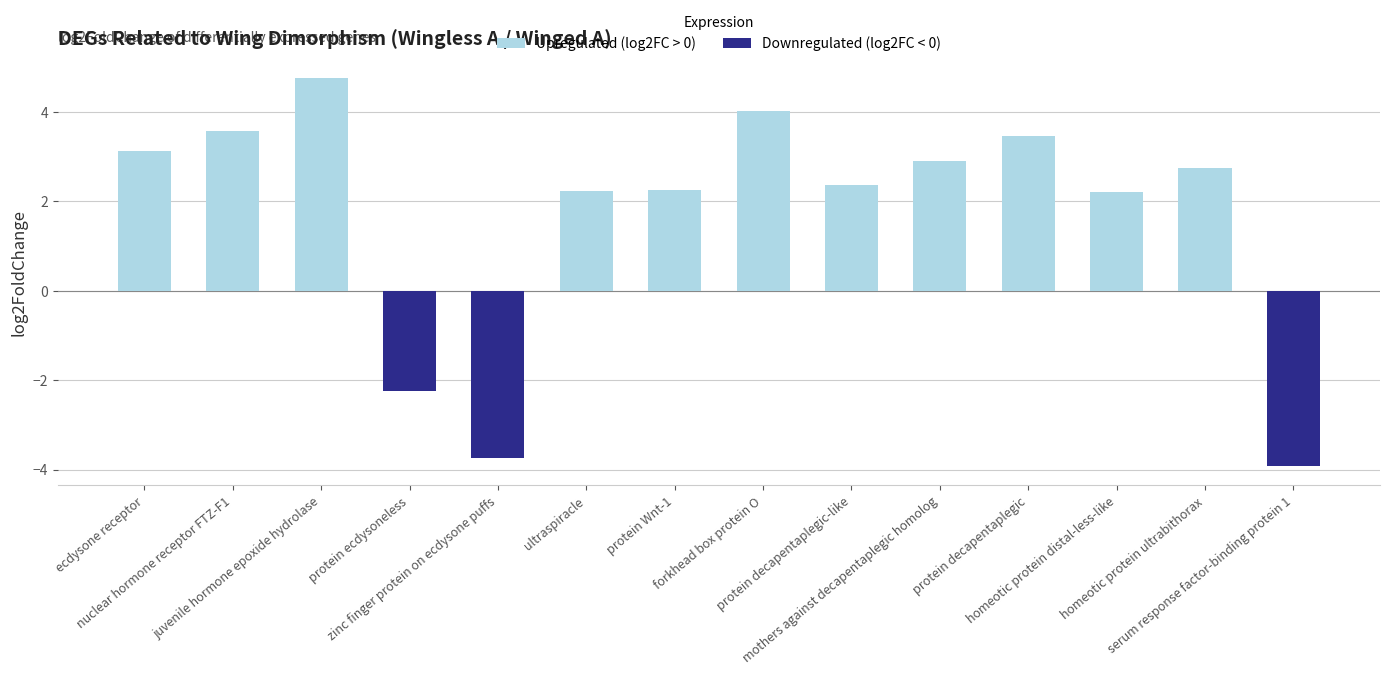

Rank the categories by Downregulated (log2FC < 0) value from lowest to highest.

serum response factor-binding protein 1, zinc finger protein on ecdysone puffs, protein ecdysoneless, ecdysone receptor, nuclear hormone receptor FTZ-F1, juvenile hormone epoxide hydrolase, ultraspiracle, protein Wnt-1, forkhead box protein O, protein decapentaplegic-like, mothers against decapentaplegic homolog, protein decapentaplegic, homeotic protein distal-less-like, homeotic protein ultrabithorax